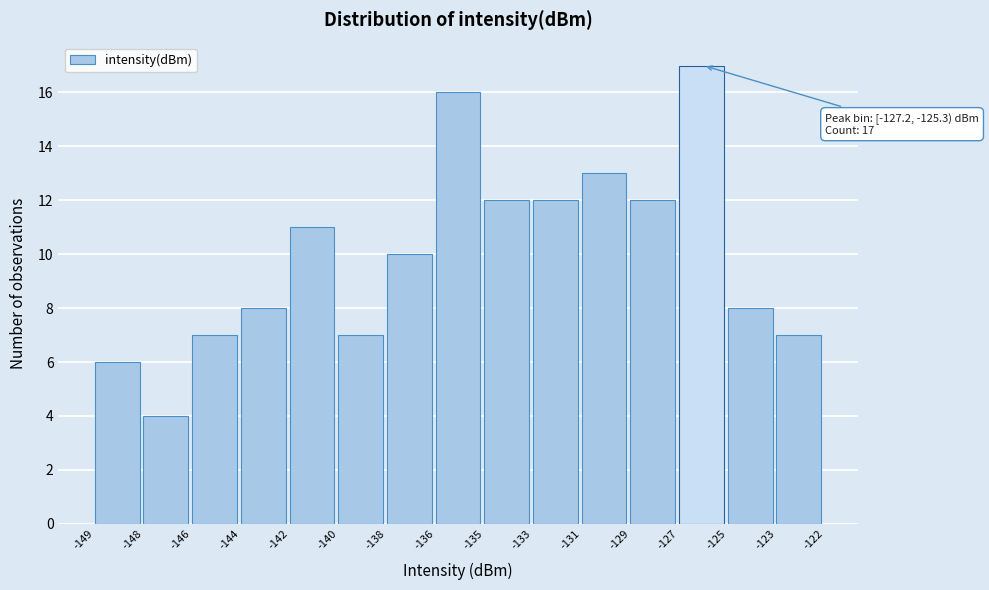

Reading left to right, what are all the values shown in this chart?

6	4	7	8	11	7	10	16	12	12	13	12	17	8	7